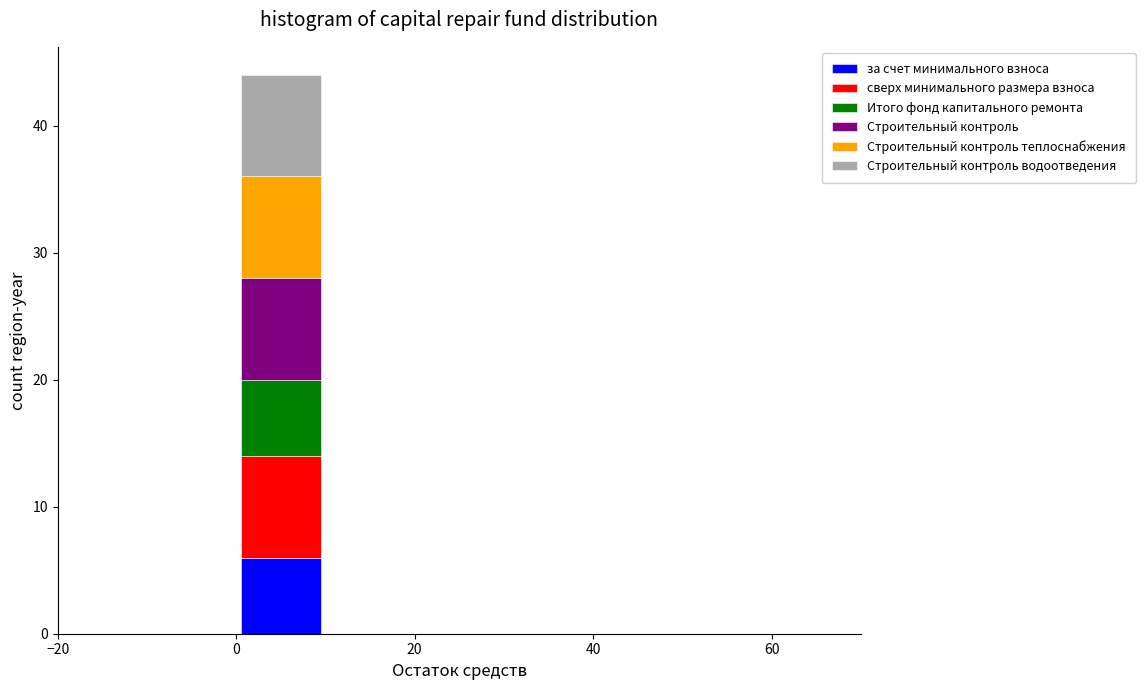

Reading left to right, transcribe this chart: for each stacked bar, give the range it covers on the x-axis and its total height. The values are not printed on the chart, so give them approximately, as read against the axis.

-20 to -10: 0
-10 to 0: 0
0 to 10: 44
10 to 20: 0
20 to 30: 0
30 to 40: 0
40 to 50: 0
50 to 60: 0
60 to 70: 0